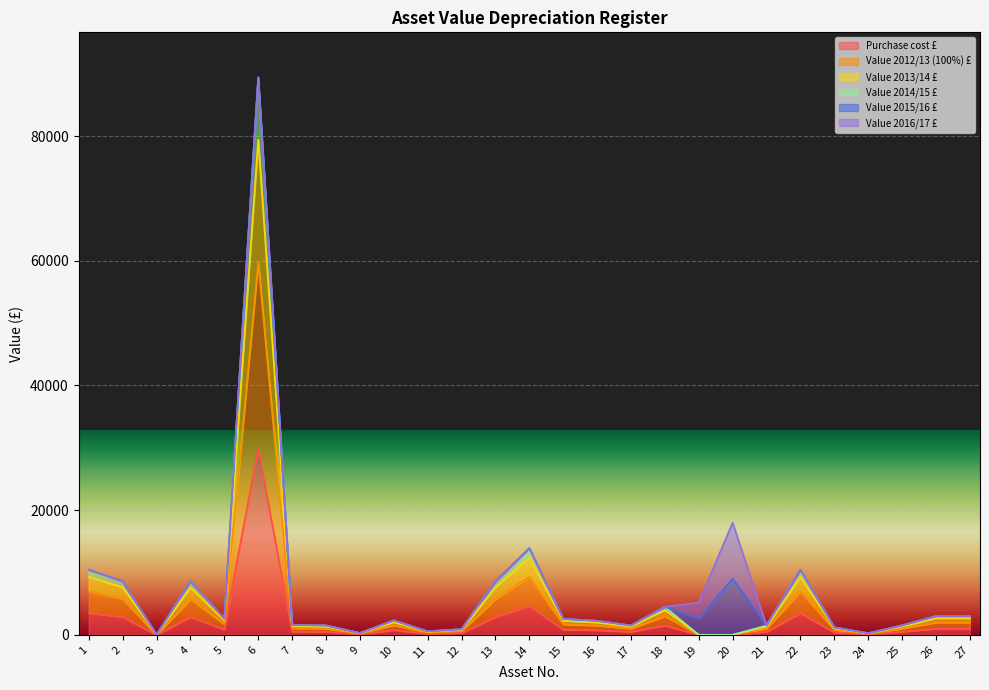

True or false: Value 2014/15 £ has more than 2 points higher than both neighbors.

True